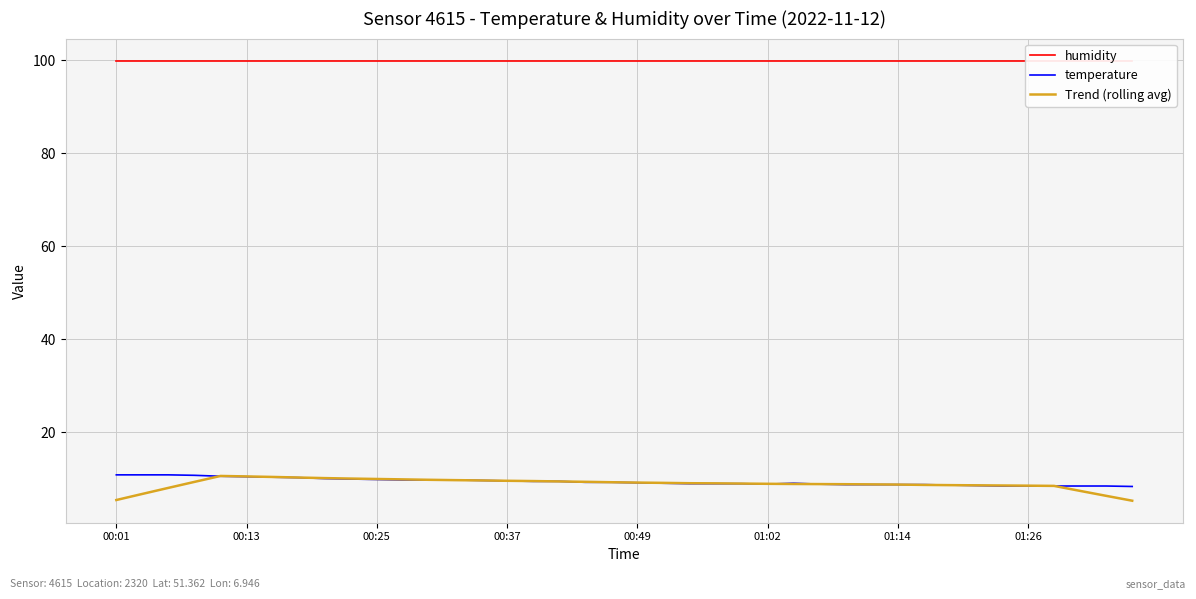

Reading left to right, list all the values displayed in this chart.

humidity: 99.9	99.9	99.9	99.9	99.9	99.9	99.9	99.9	99.9	99.9	99.9	99.9	99.9	99.9	99.9	99.9	99.9	99.9	99.9	99.9	99.9	99.9	99.9	99.9	99.9	99.9	99.9	99.9	99.9	99.9	99.9	99.9	99.9	99.9	99.9	99.9	99.9	99.9	99.9	99.9
temperature: 10.8	10.8	10.8	10.7	10.5	10.4	10.3	10.2	10.0	9.9	9.8	9.7	9.7	9.7	9.6	9.5	9.4	9.4	9.2	9.2	9.1	9.0	8.9	8.9	8.9	8.8	9.0	8.8	8.7	8.7	8.7	8.7	8.6	8.5	8.4	8.4	8.4	8.4	8.4	8.3
Trend (rolling avg): 5.4	6.7	8.0	9.3	10.6	10.5	10.4	10.2	10.1	10.0	9.9	9.8	9.7	9.7	9.6	9.5	9.5	9.4	9.3	9.2	9.1	9.1	9.0	9.0	8.9	8.9	8.8	8.8	8.8	8.8	8.7	8.6	8.6	8.5	8.5	8.5	8.4	7.3	6.3	5.2